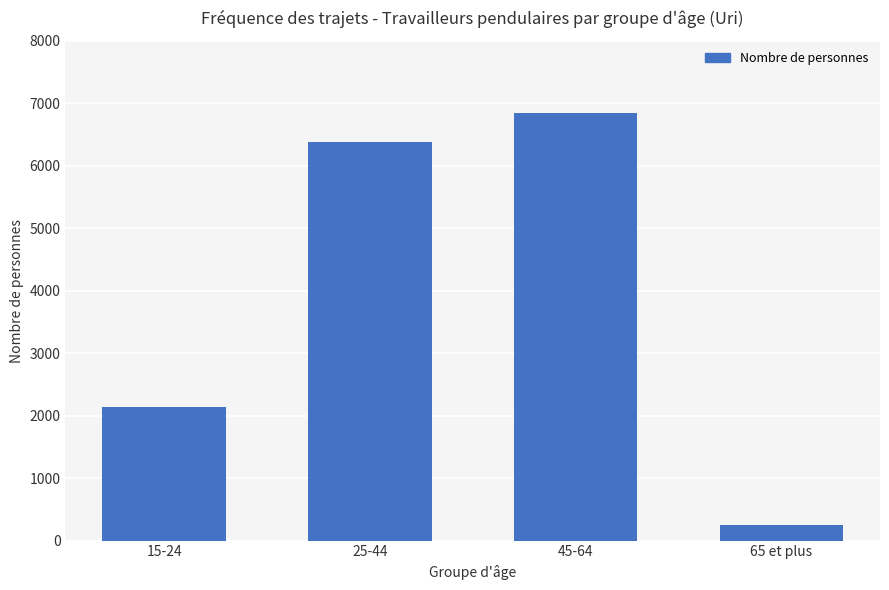

Which category has the lowest value across all series?

65 et plus